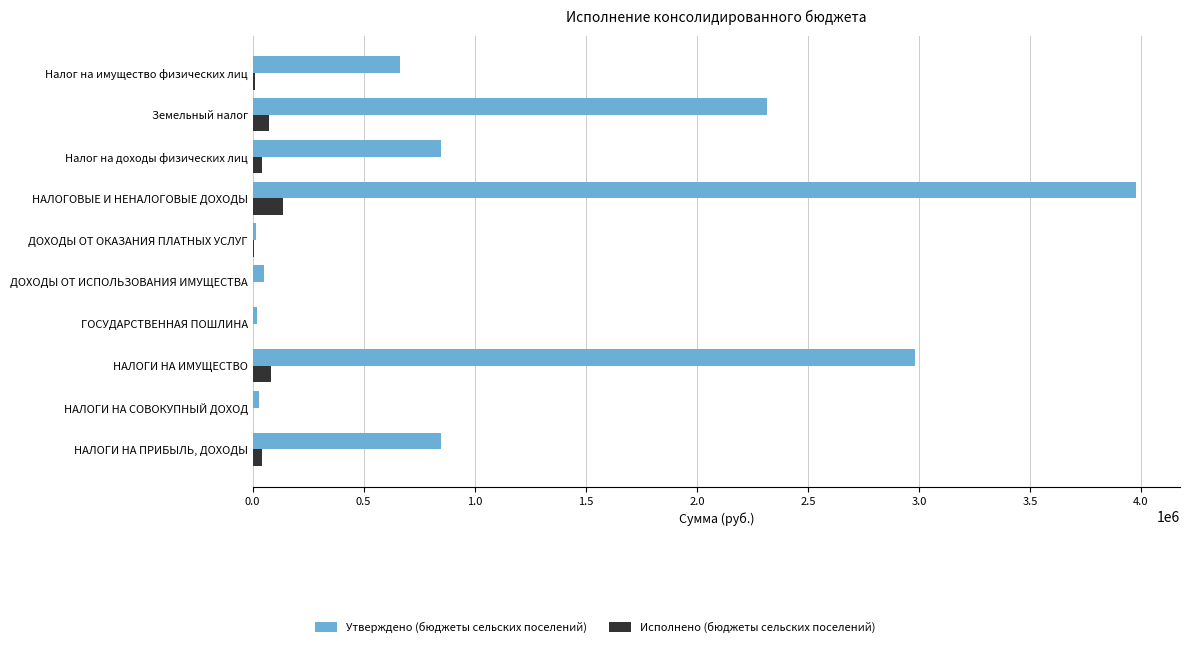

How many series are shown in this chart?

2